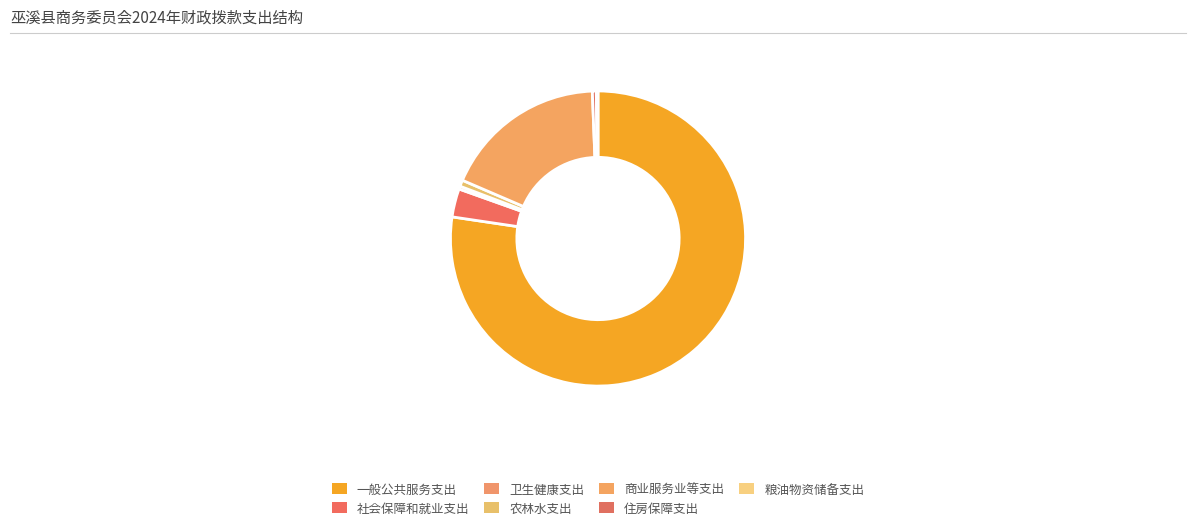

To the nearest percent, what is the average slice percentage?

14%